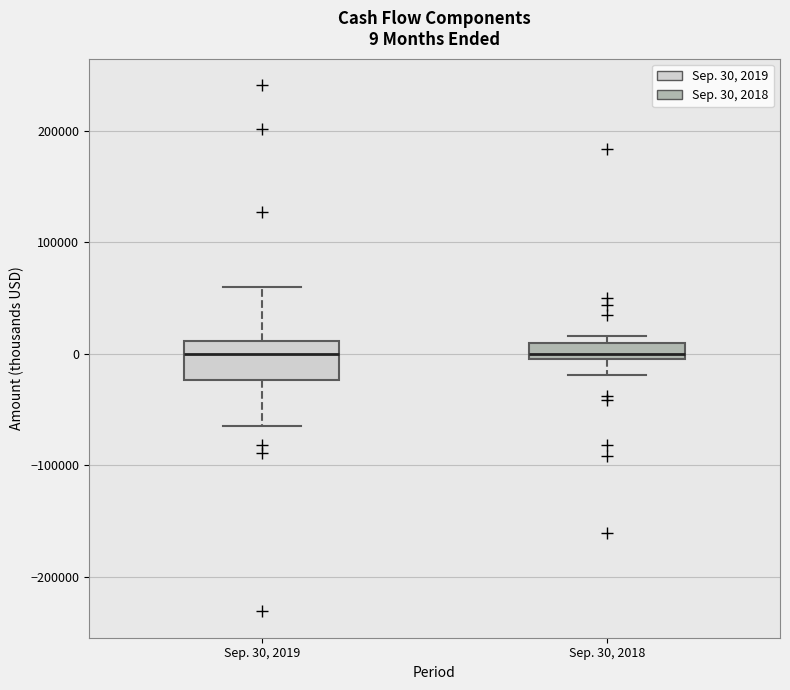

Comparing the boxes themselves (not the whiskers), which one is the tallest?

Sep. 30, 2019